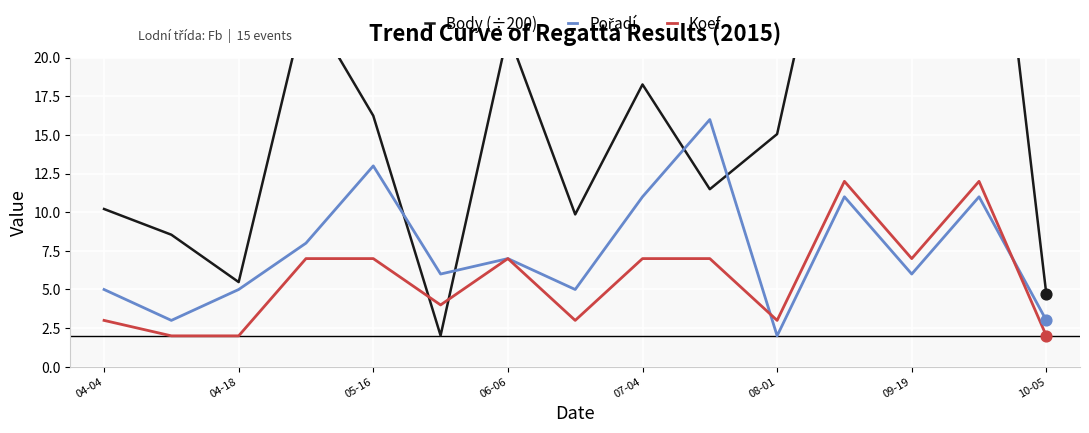

What are all the series names shown in the legend?

Body (÷200), Pořadí, Koef.